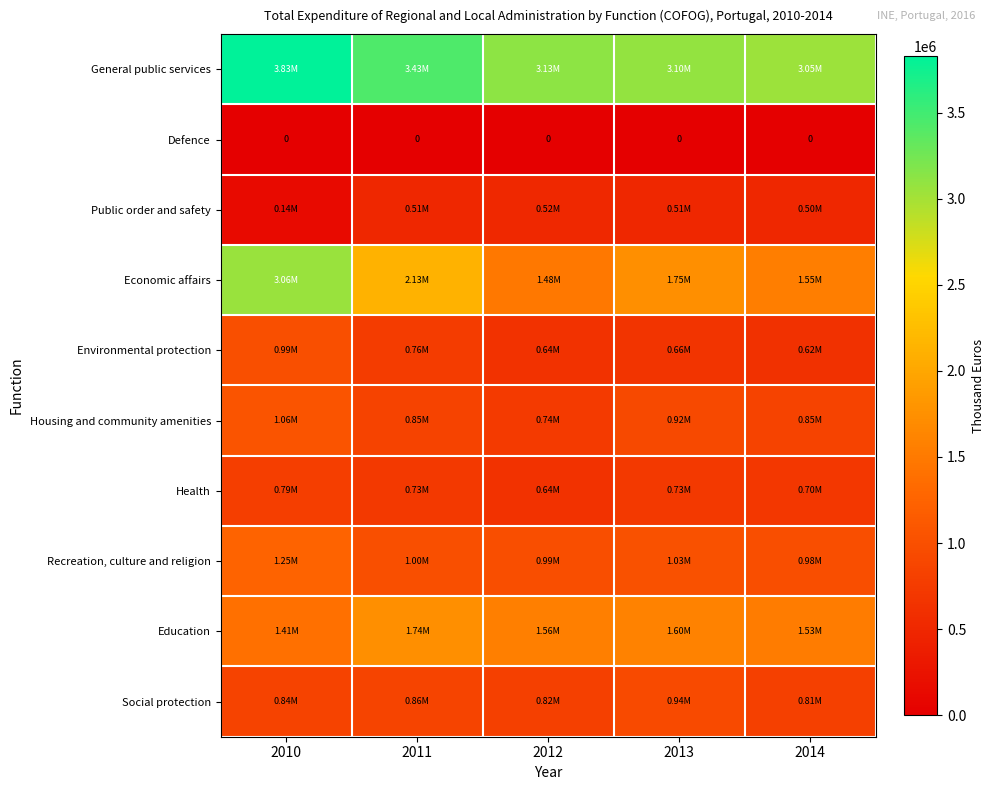

At which label does Social protection reach its peak?

2013